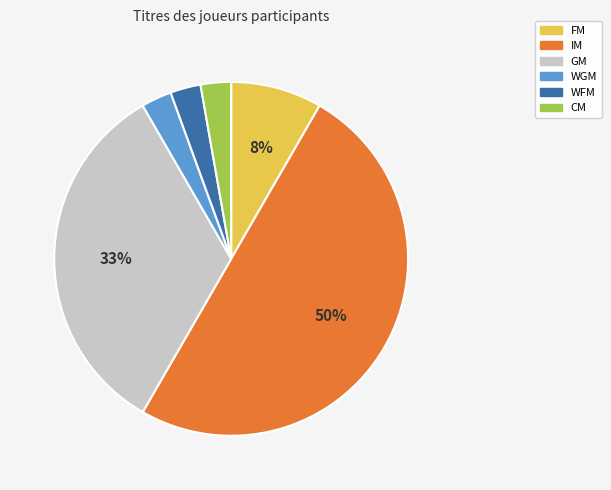

To the nearest percent, what portion does FM represent?

8%